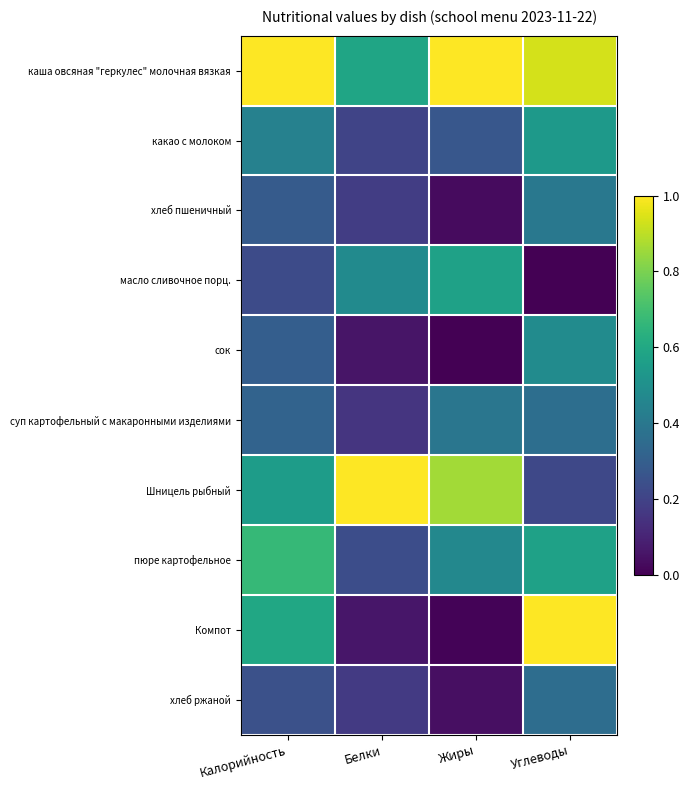

Reading right to left, what are all the values shown in this chart?

каша овсяная "геркулес" молочная вязкая: Углеводы=0.9	Жиры=1.0	Белки=0.6	Калорийность=1.0
какао с молоком: Углеводы=0.5	Жиры=0.3	Белки=0.2	Калорийность=0.4
хлеб пшеничный: Углеводы=0.4	Жиры=0.0	Белки=0.2	Калорийность=0.3
масло сливочное порц.: Углеводы=0.0	Жиры=0.6	Белки=0.5	Калорийность=0.2
сок: Углеводы=0.5	Жиры=0.0	Белки=0.1	Калорийность=0.3
суп картофельный с макаронными изделиями: Углеводы=0.4	Жиры=0.4	Белки=0.2	Калорийность=0.3
Шницель рыбный: Углеводы=0.2	Жиры=0.9	Белки=1.0	Калорийность=0.6
пюре картофельное: Углеводы=0.6	Жиры=0.5	Белки=0.2	Калорийность=0.7
Компот: Углеводы=1.0	Жиры=0.0	Белки=0.1	Калорийность=0.6
хлеб ржаной: Углеводы=0.4	Жиры=0.0	Белки=0.2	Калорийность=0.2